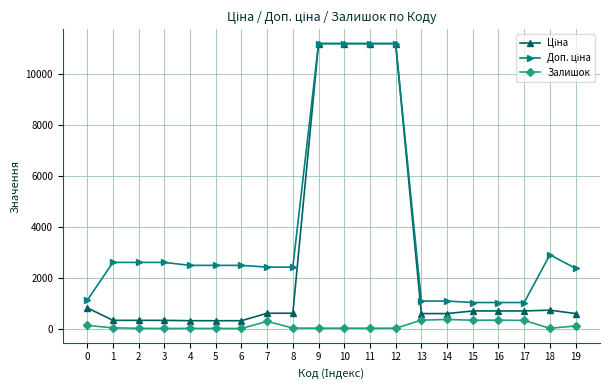

Read the Залишок value at 3.

5.0